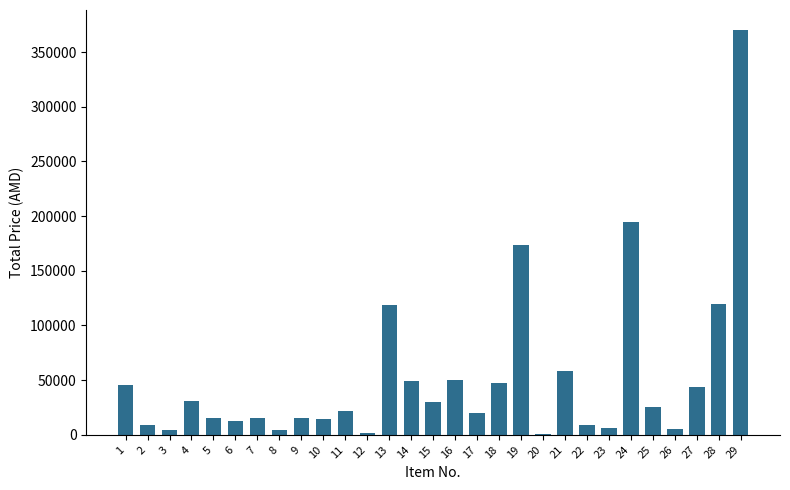

Is it true that the value at 23 is 6000.0?

True